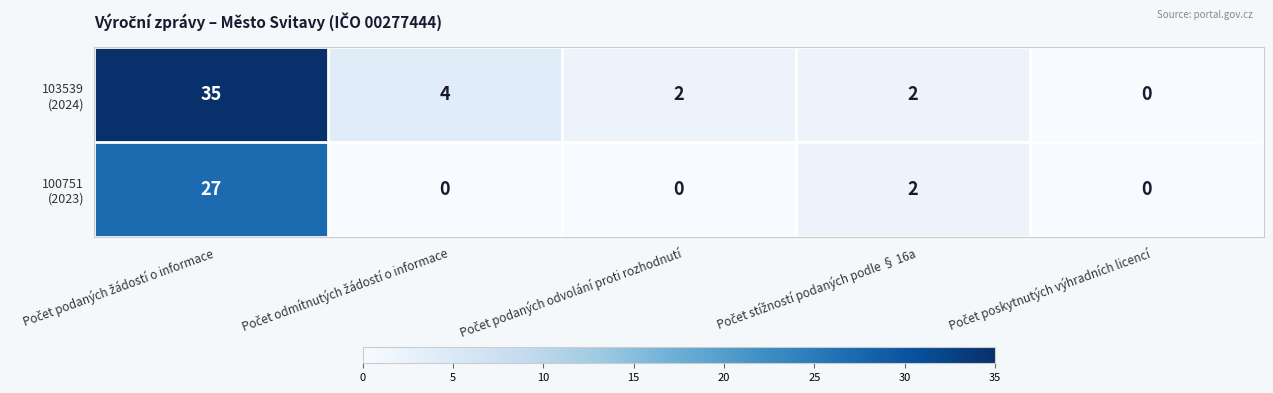

What is the maximum value shown in the chart?

35